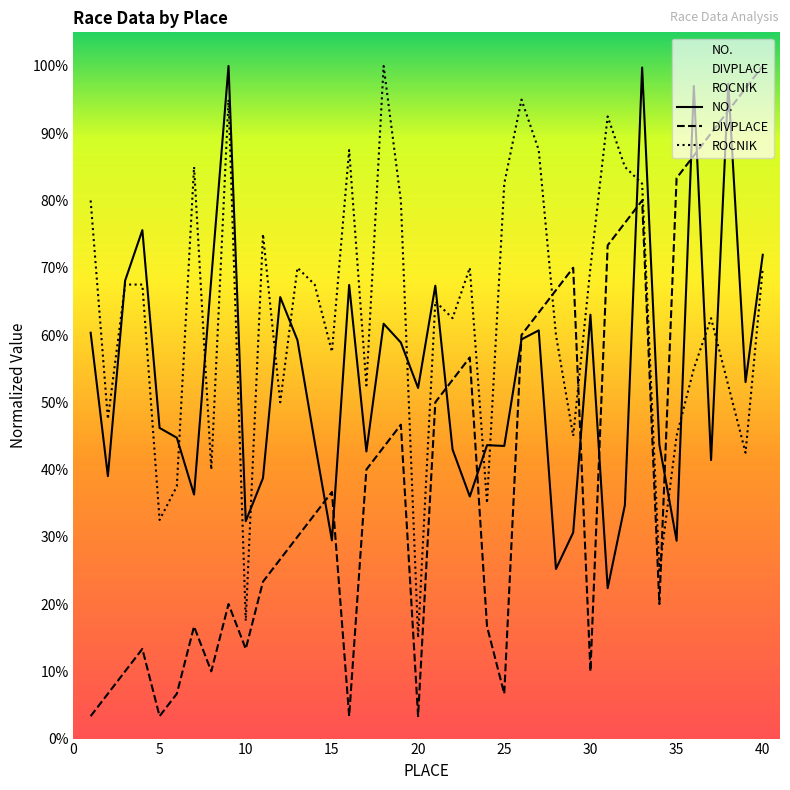

The DIVPLACE series shows 1175.8 at 14. True or false?

False